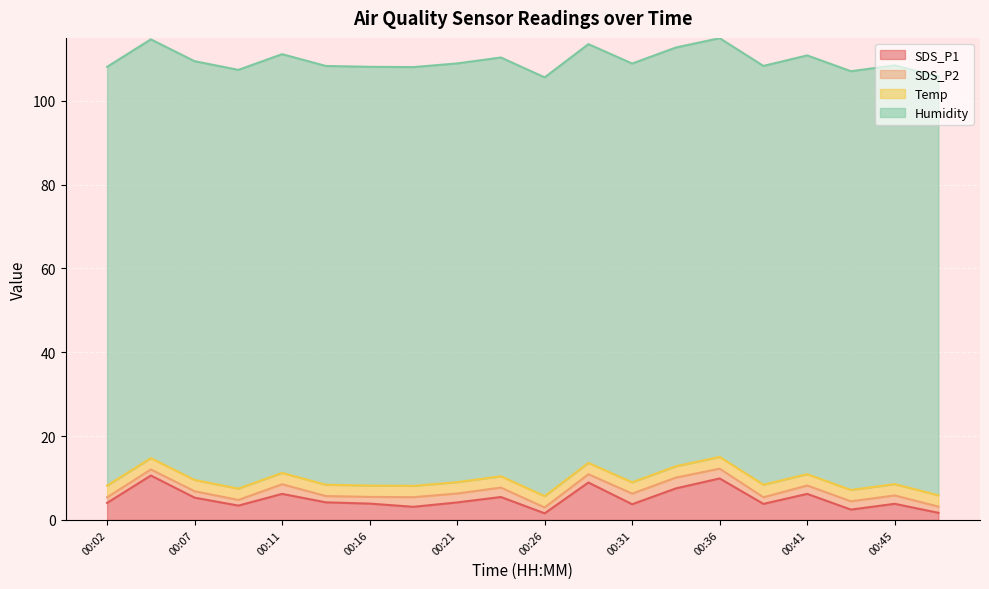

Which label corresponds to the smallest value in the chart?

00:02